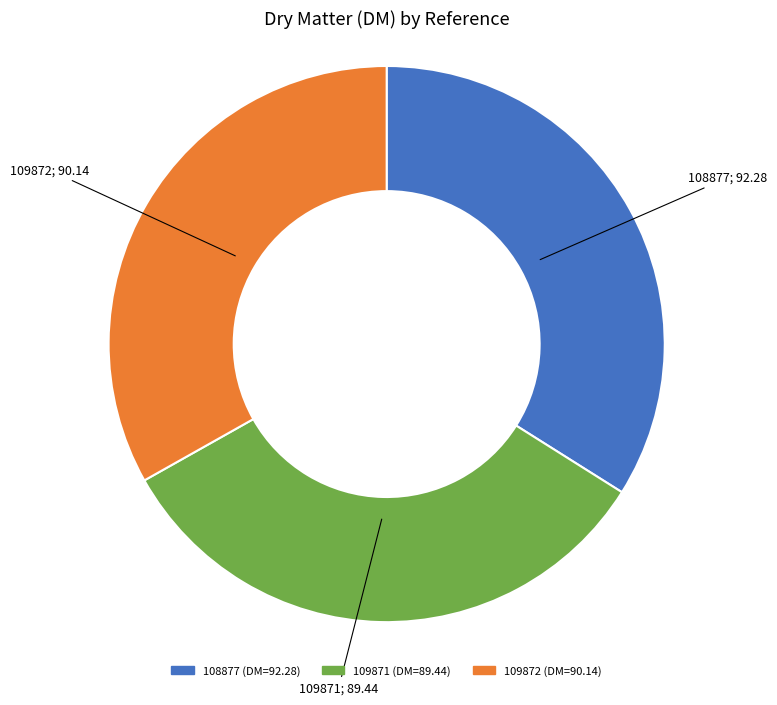

What is the ratio of the value at 109871 to the value at 109872?

1.0